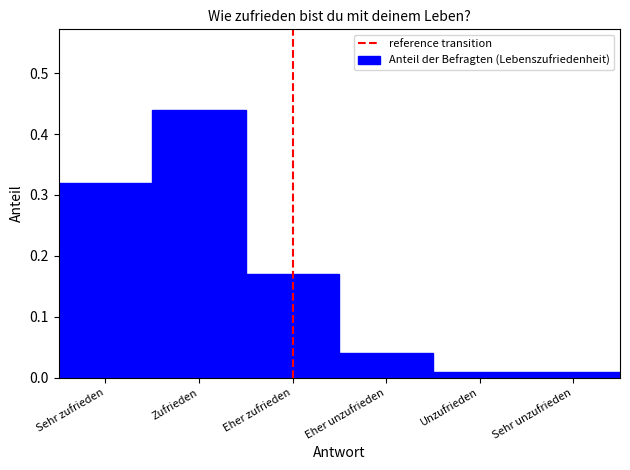

What is the sum of the values at Eher zufrieden and Sehr zufrieden?

0.5